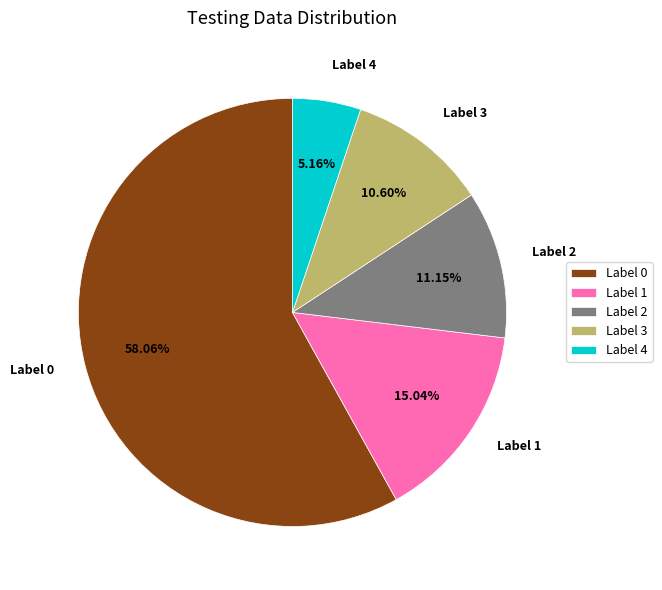

Does any single category account for the majority?

Yes